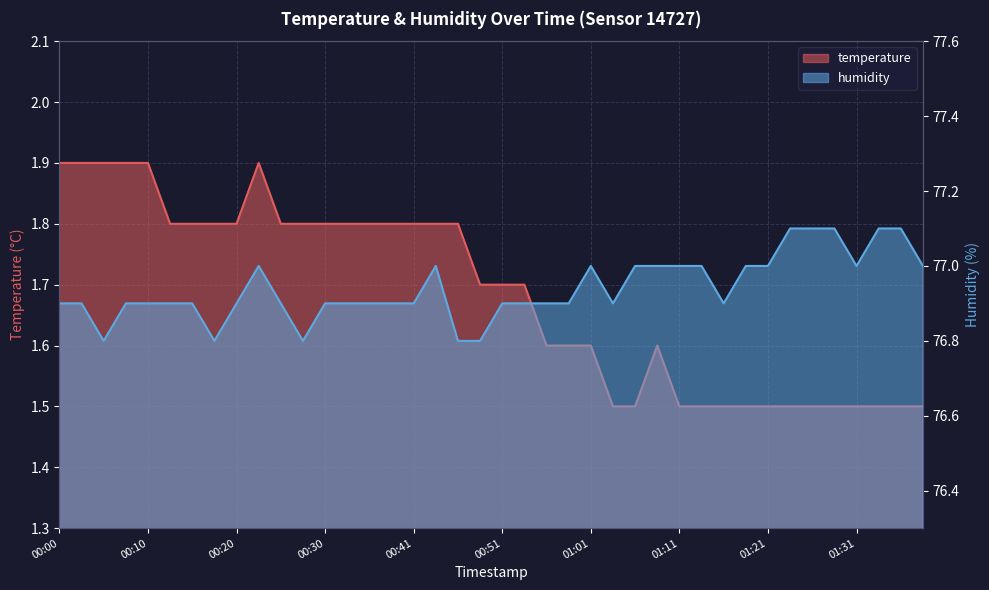

Is it true that temperature equals 1.5 at 01:34?

True